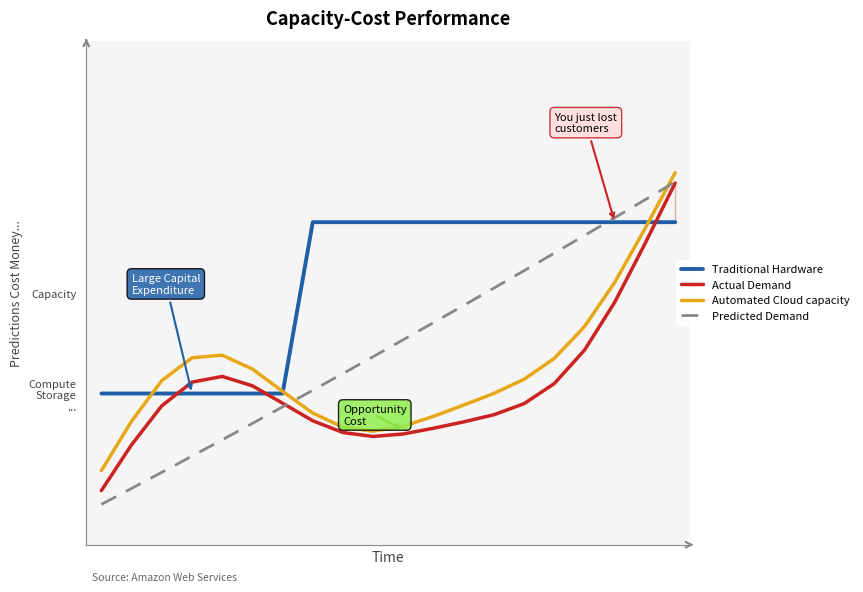

How many intersections are there between Predicted Demand and Actual Demand?

1